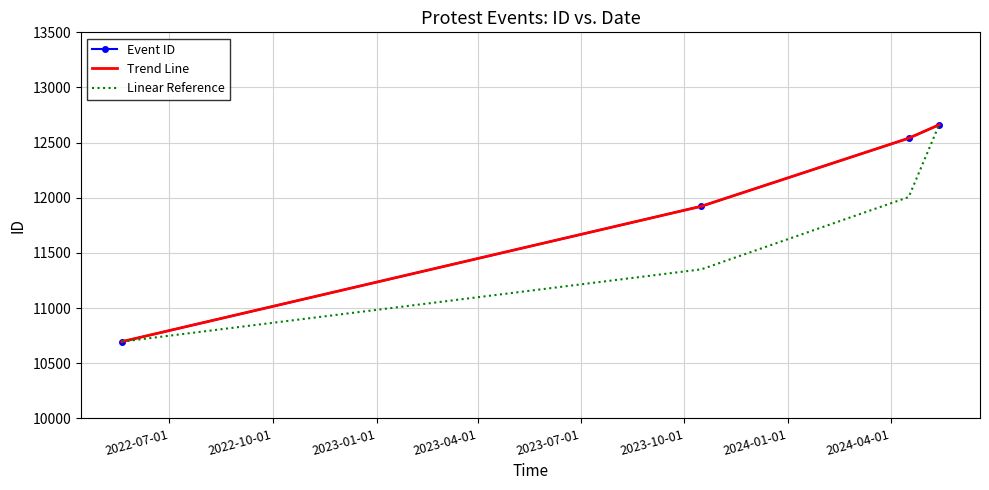

Does the chart have visible grid lines?

Yes